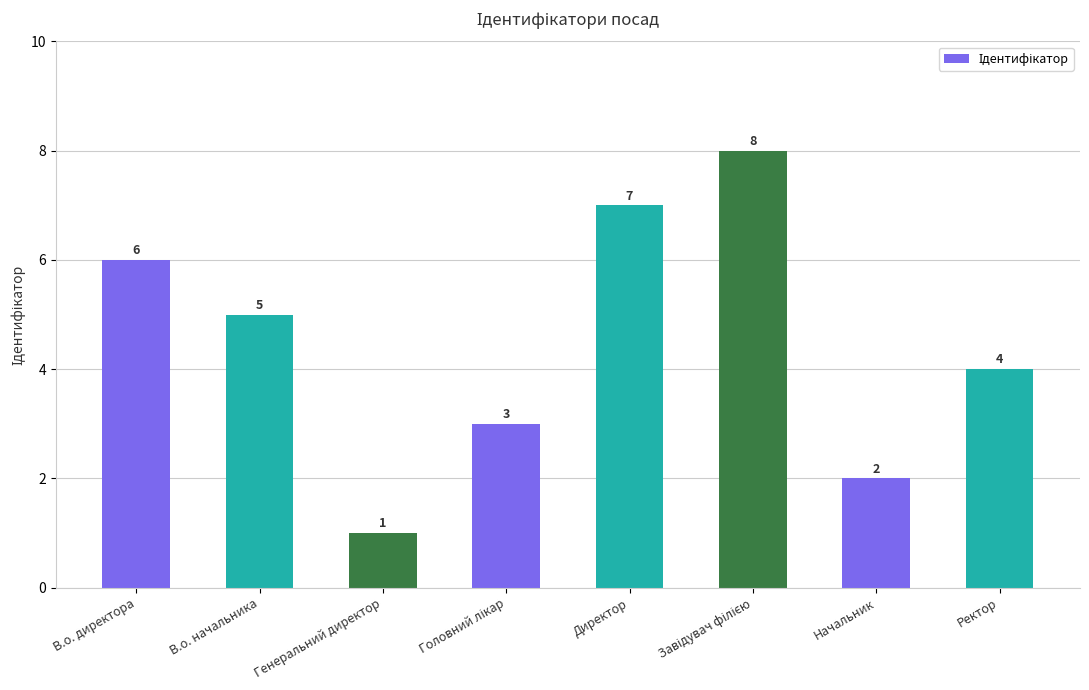

Reading left to right, transcribe all the data shown in this chart.

6	5	1	3	7	8	2	4